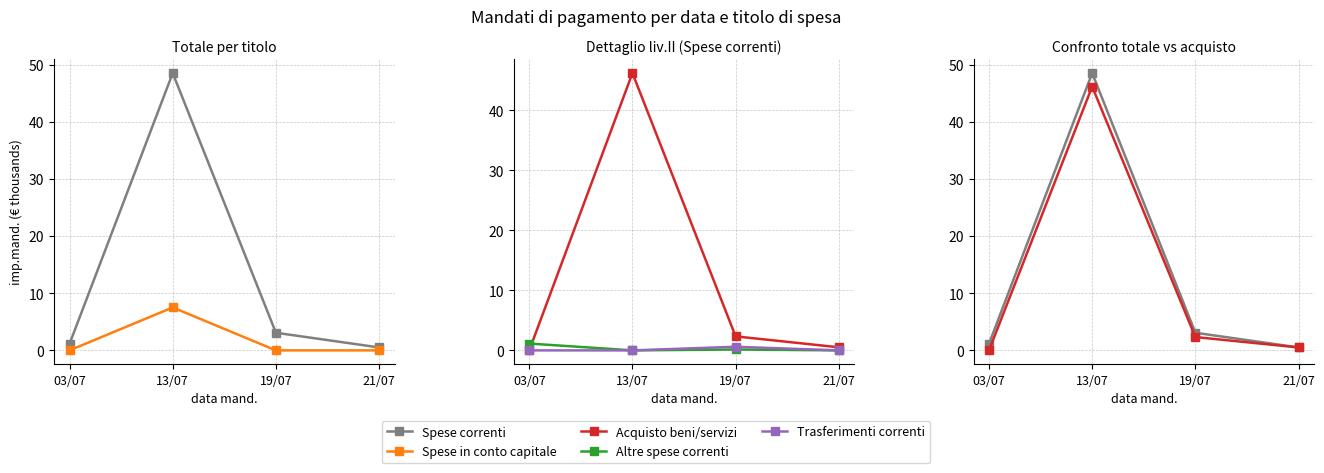

The value of Acquisto beni/servizi at 03/07 is 18.2. True or false?

False